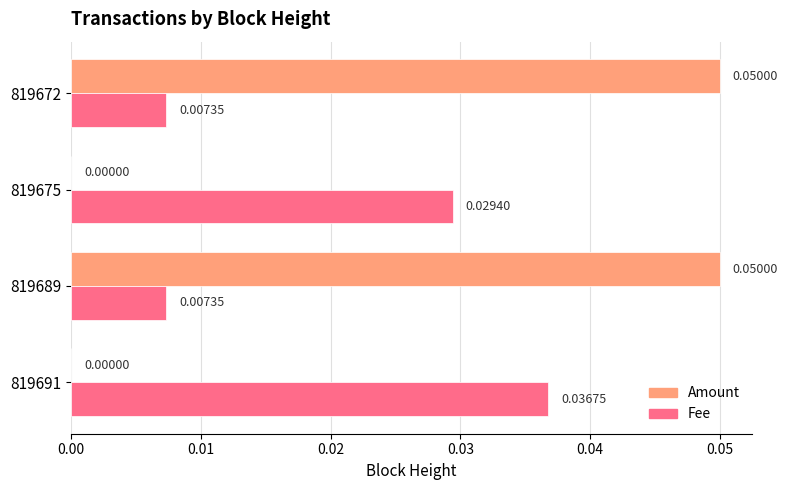

Is the value of Fee at 819675 greater than the value of Amount at 819675?

Yes